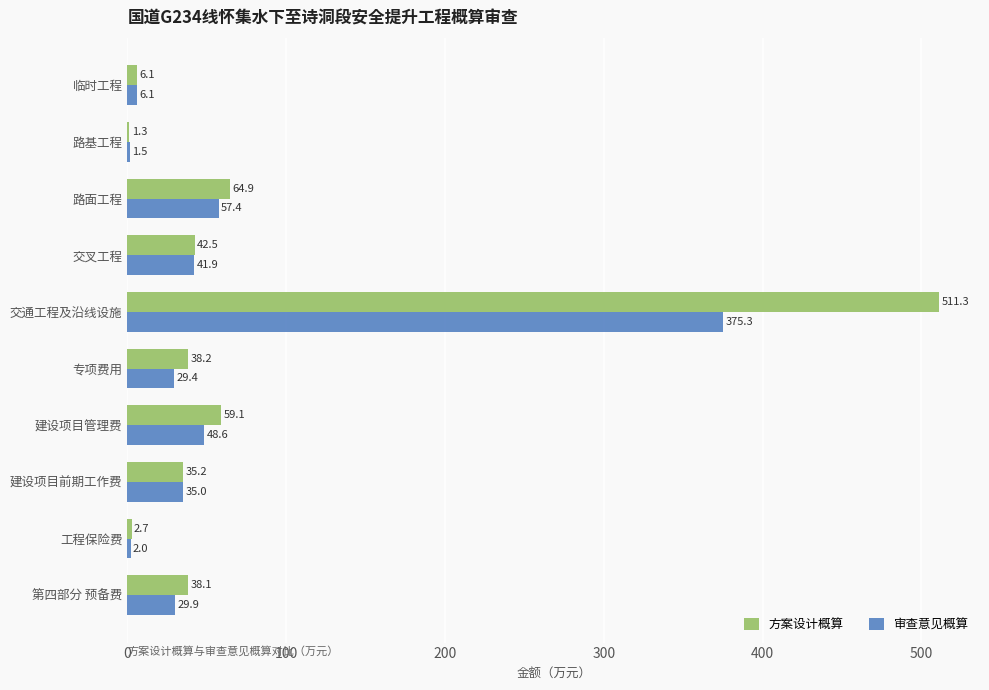

Which series has the largest total across all categories?

方案设计概算